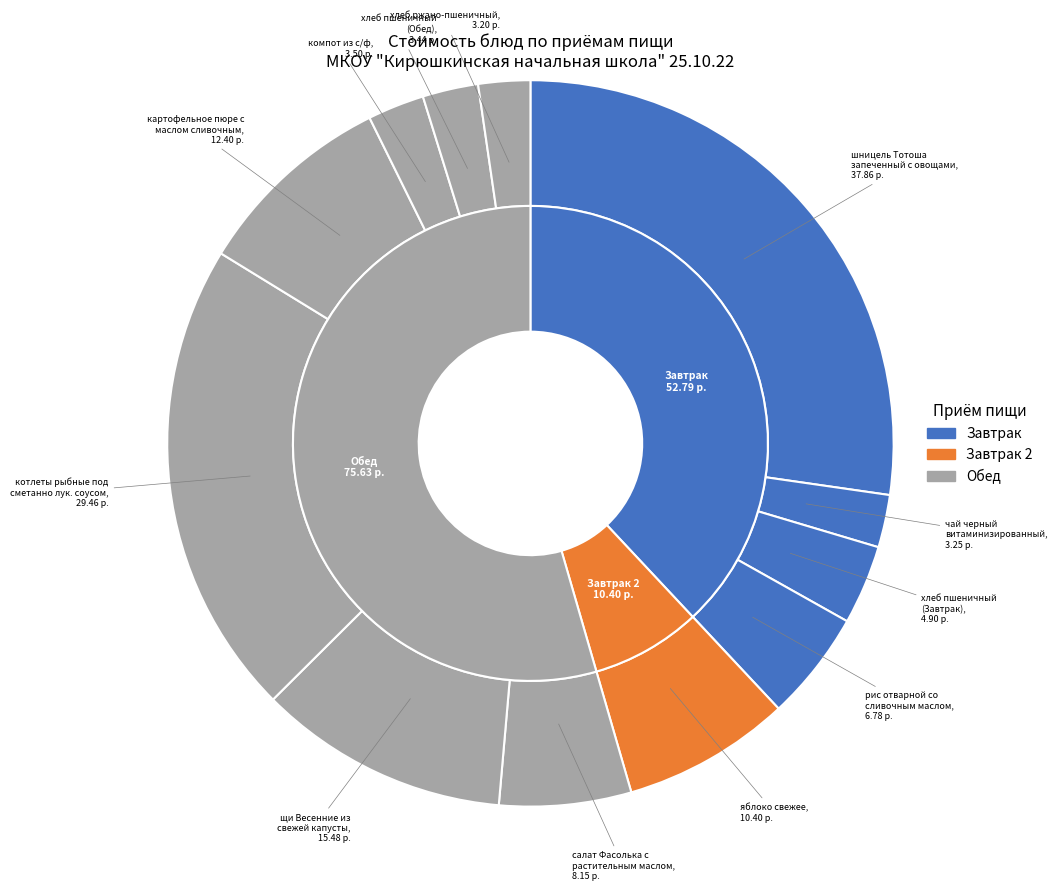

To the nearest percent, what is the average slice percentage?

8%